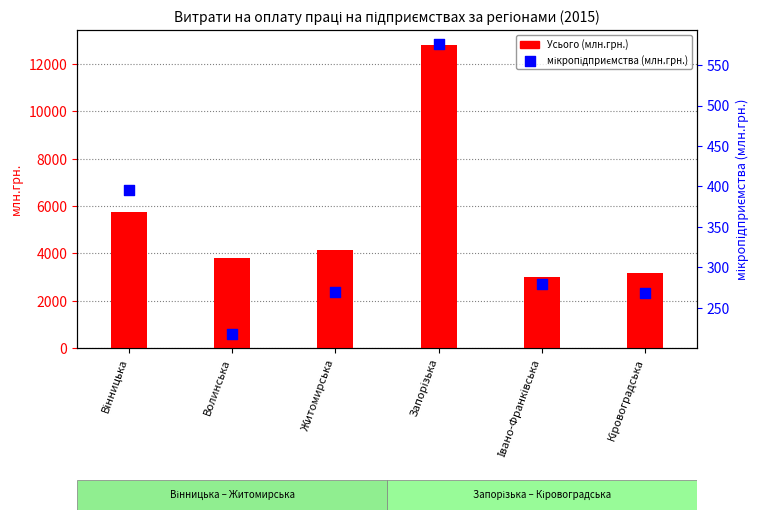

Which series reaches the maximum Y coordinate?

Усього (млн.грн.)